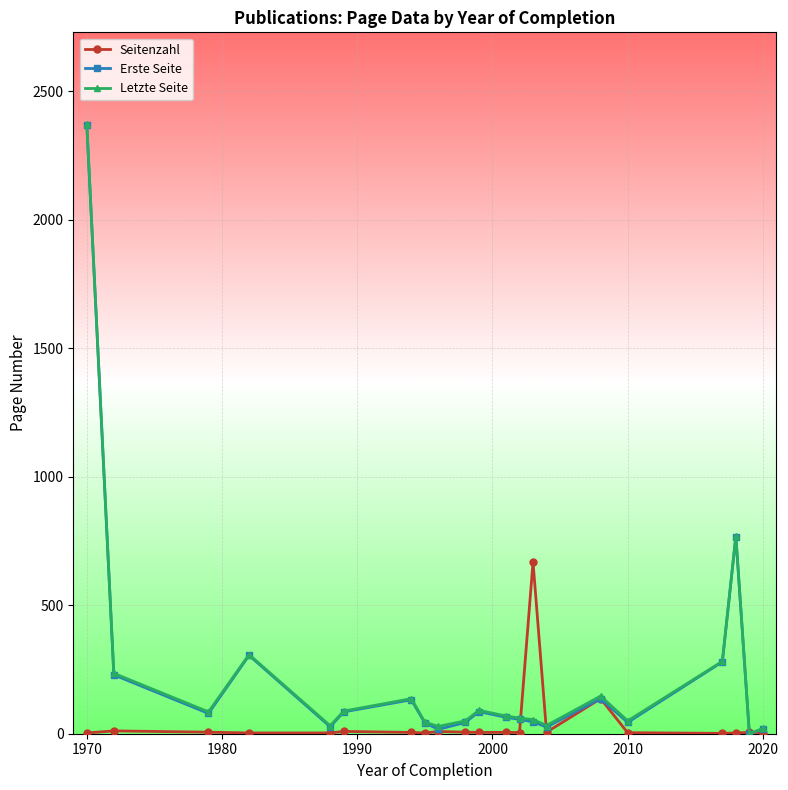

How many values in the Seitenzahl series are below 5?

9